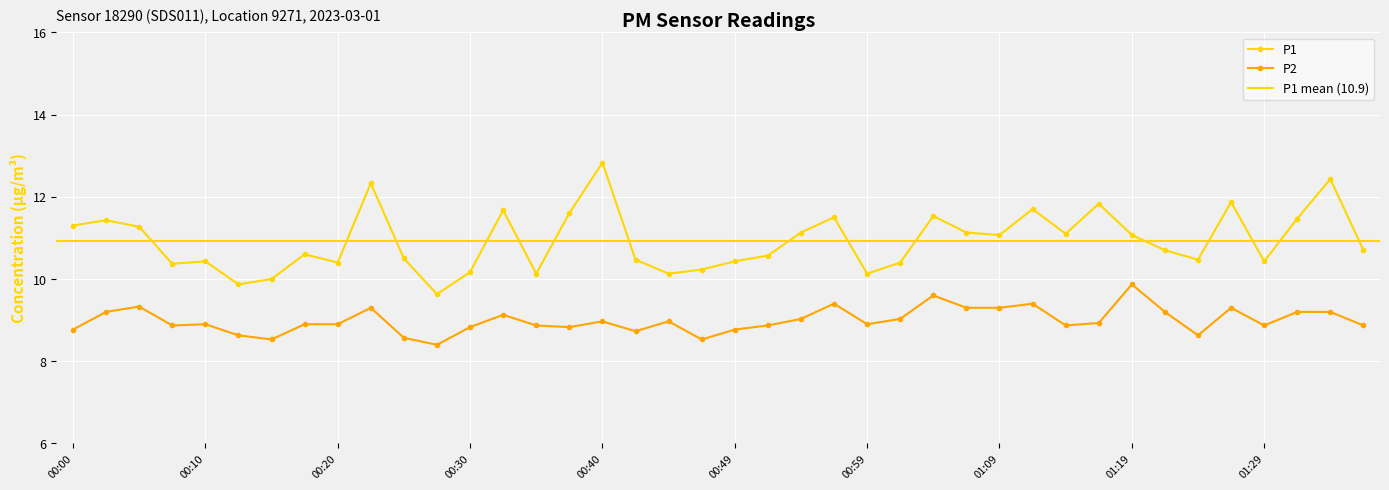

In P1, how many points are higher than both neighbors (excluding endpoints)?

12